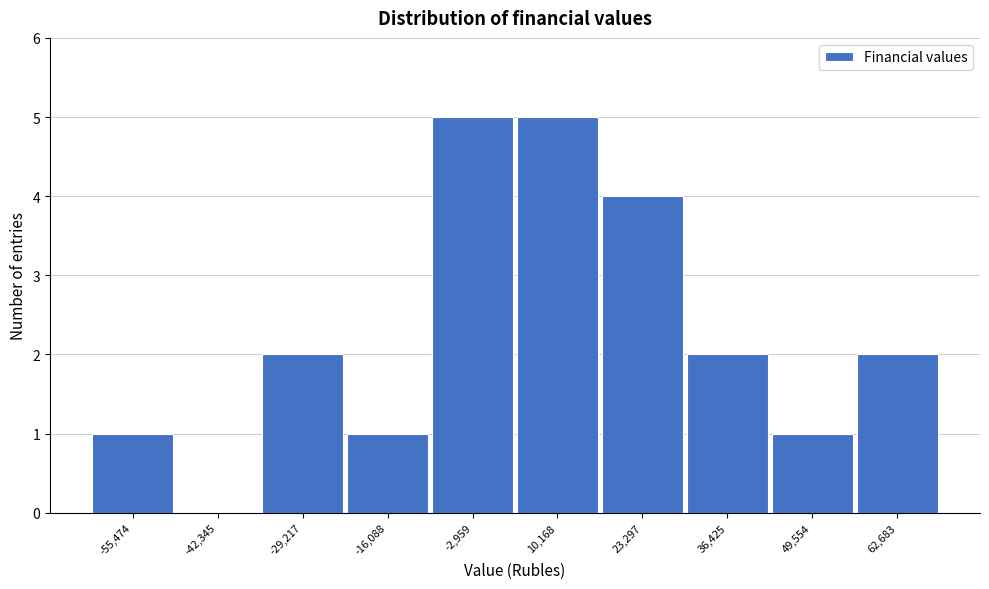

Reading left to right, list all the values displayed in this chart.

-55,474=1	-42,345=0	-29,217=2	-16,088=1	-2,959=5	10,168=5	23,297=4	36,425=2	49,554=1	62,683=2